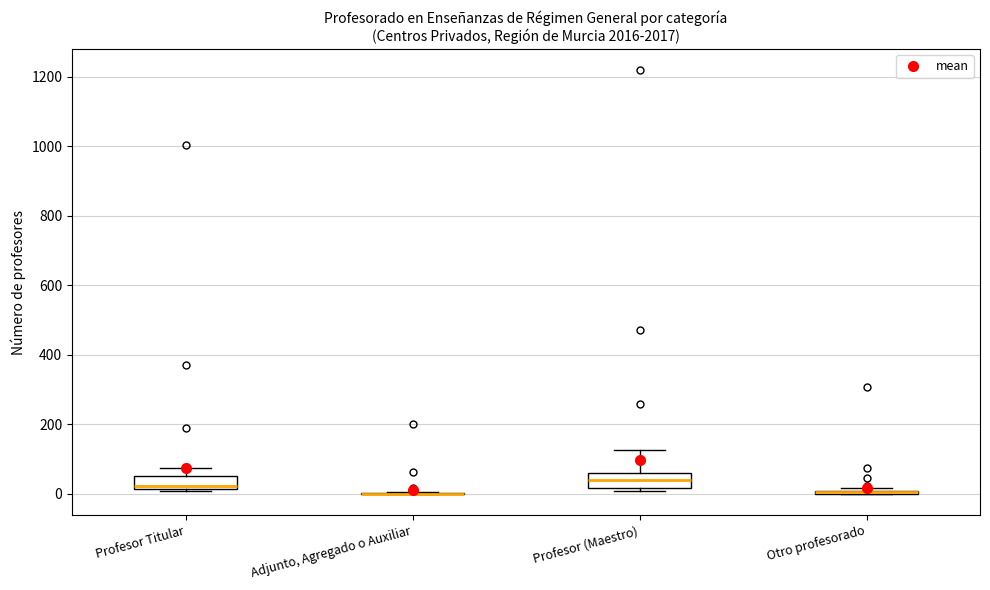

Reading left to right, read every box against the y-axis: the position of its median line, the range the box covers, and the ends of its whiskers. The values are not printed on the chart, so give them approximately, as read against the axis.

Profesor Titular: median 20 (just above the box's lower edge), box 20 to 60, whiskers 0 to 80
Adjunto, Agregado o Auxiliar: box collapsed to a line at 0, whiskers 0 to 0
Profesor (Maestro): median 40, box 20 to 60, whiskers 0 to 120
Otro profesorado: box collapsed to a line at 0, whiskers 0 to 20